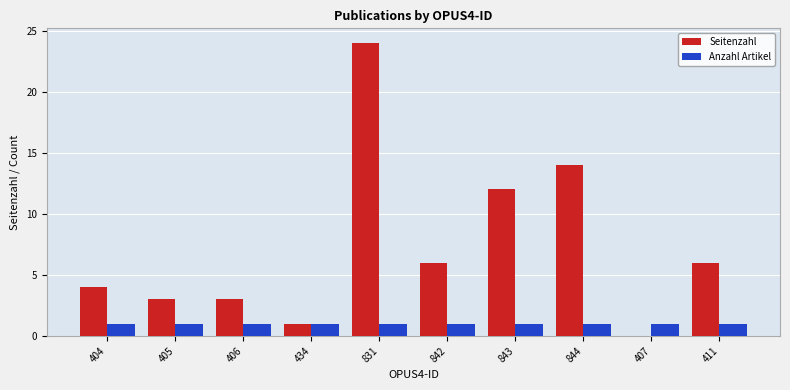

What is the sum of all Seitenzahl values?

73